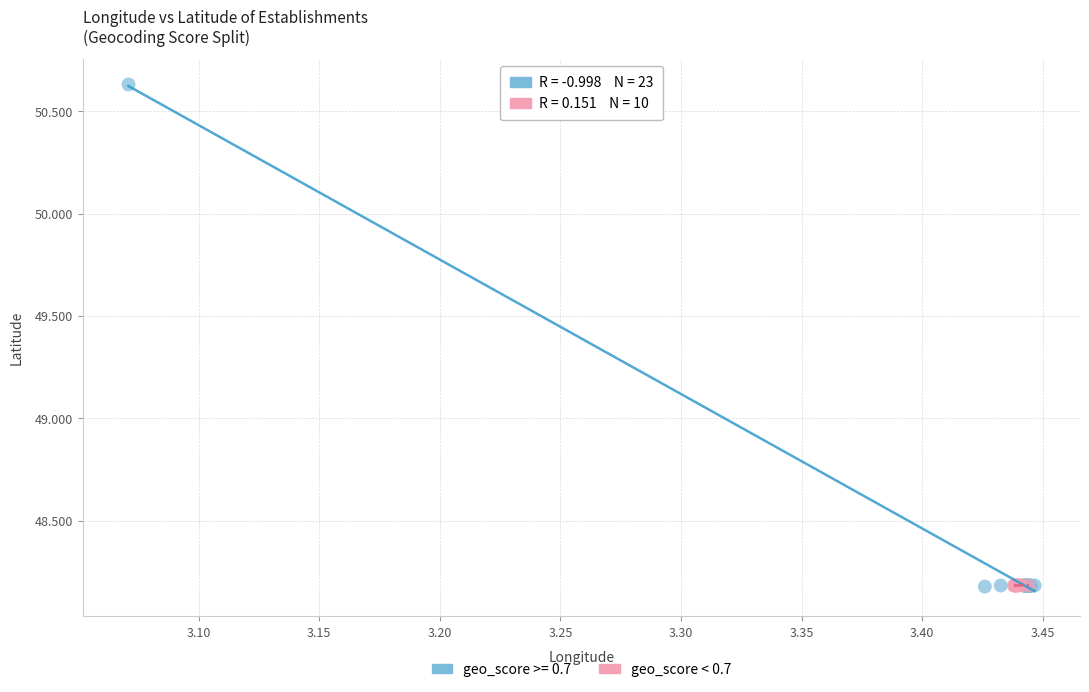

Which series has the largest Y range (max minus min)?

geo_score >= 0.7